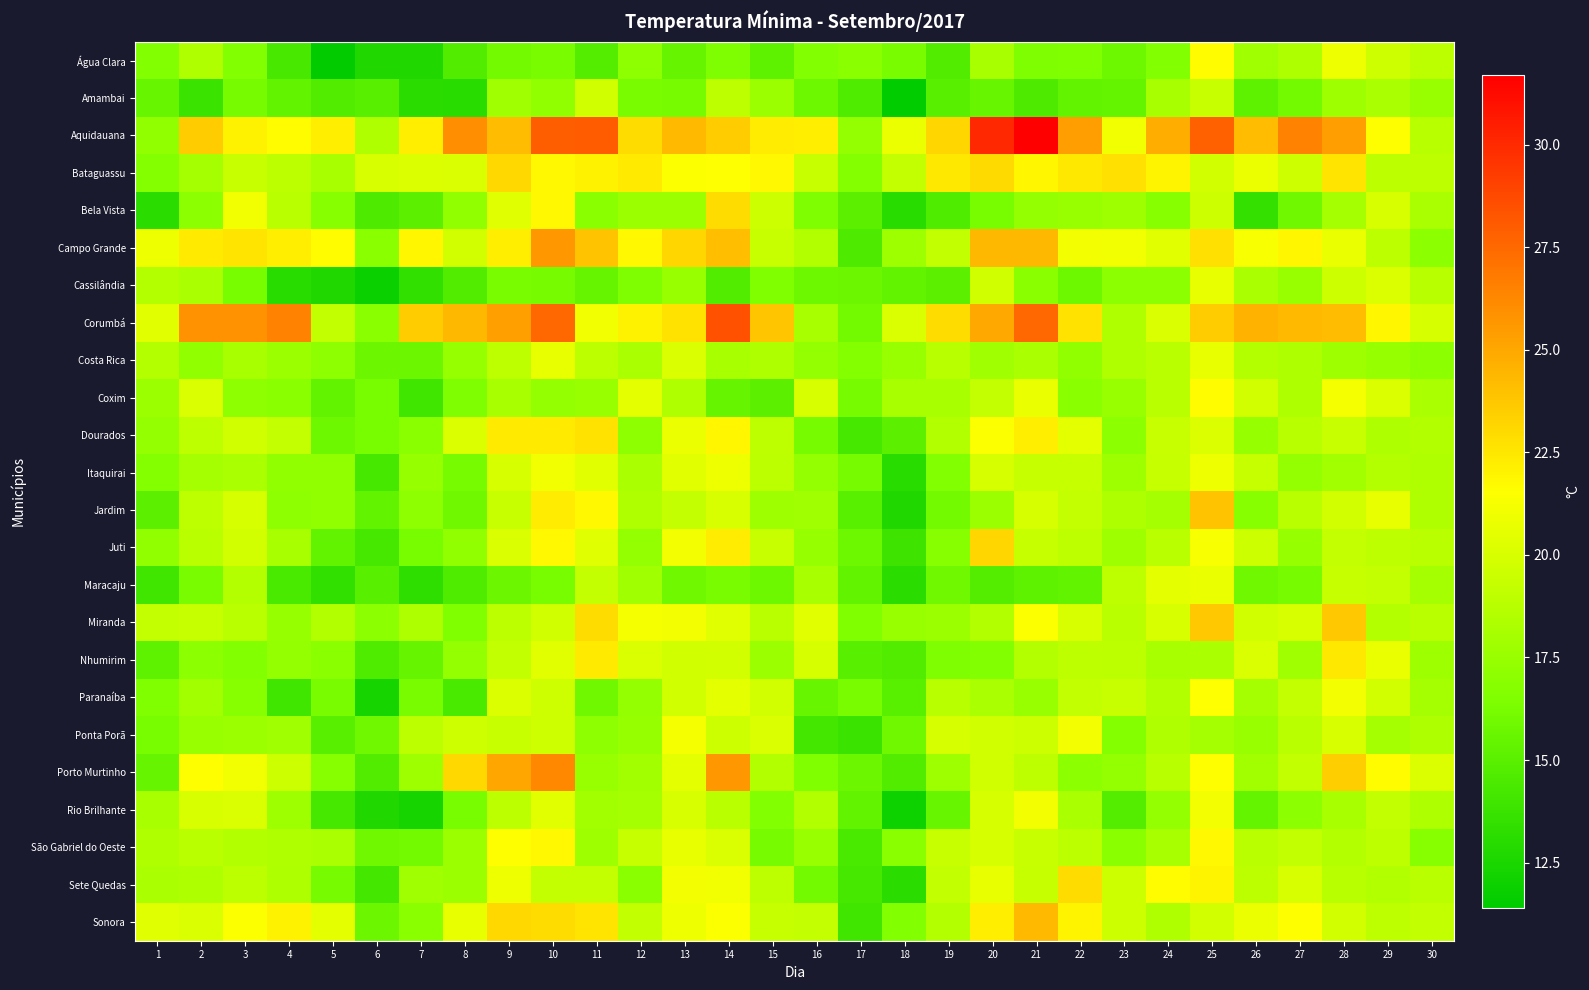

What is the total value across all series at 13?

479.0